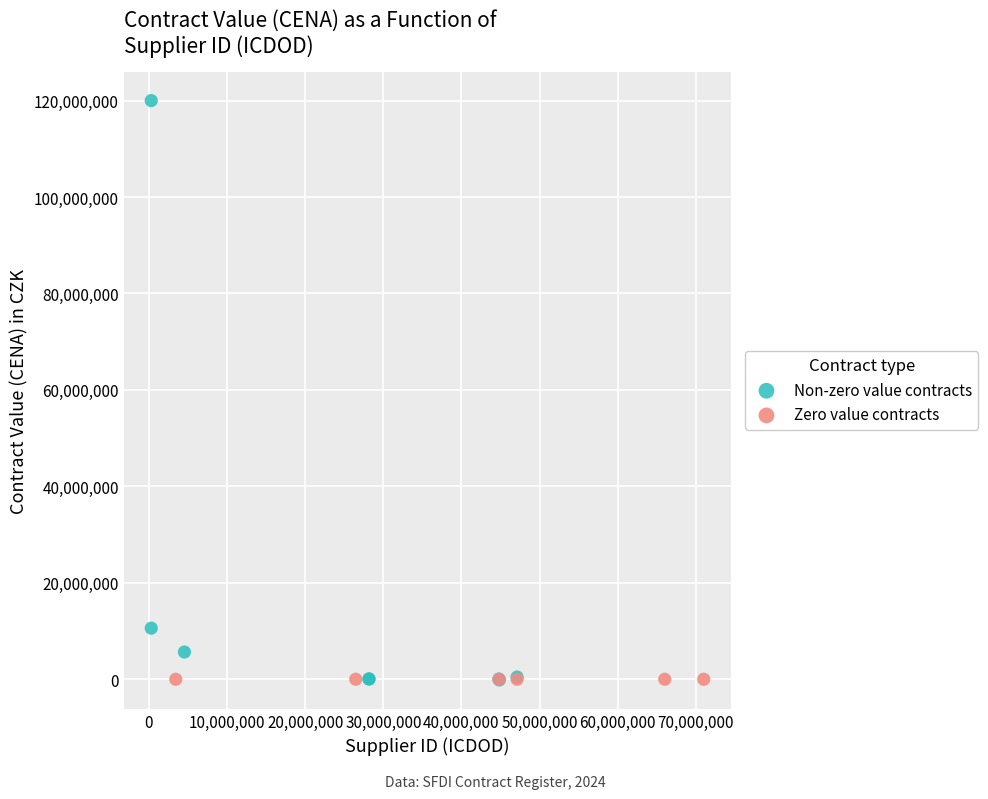

Which series reaches the maximum Y coordinate?

Non-zero value contracts